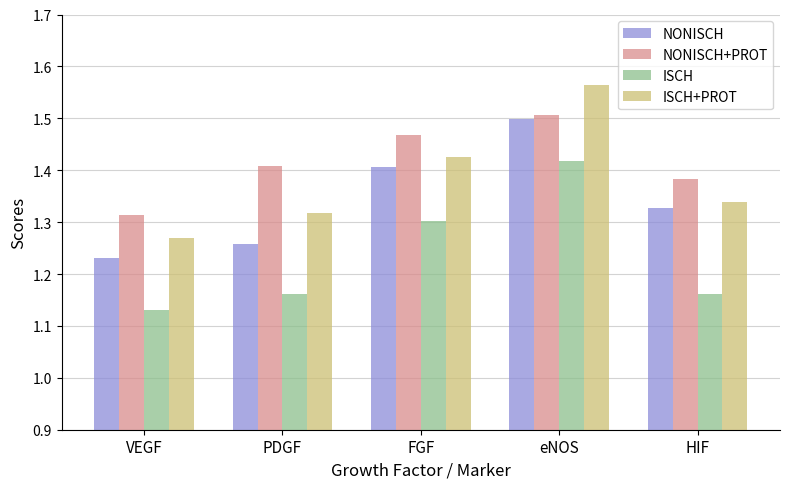

True or false: NONISCH+PROT has a value of 0.6 at PDGF.

False